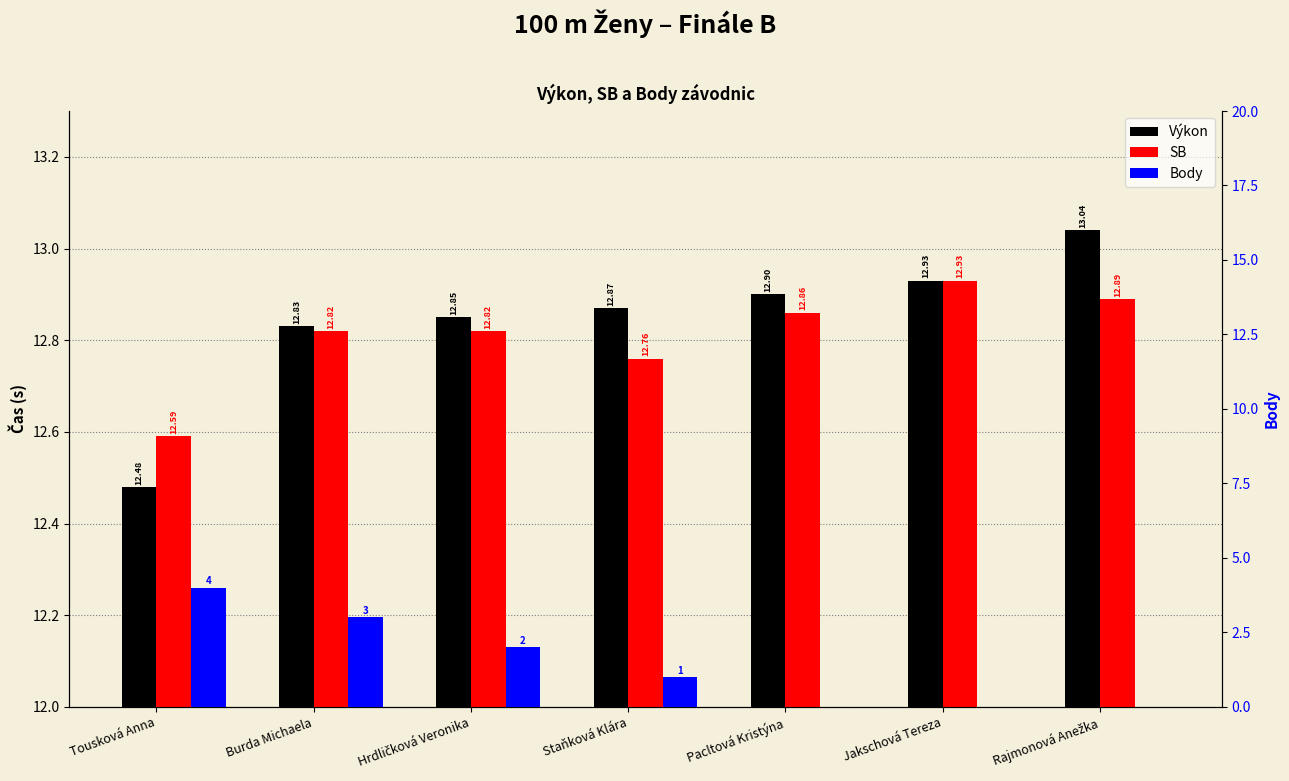

List the series in order of their peak value, lowest first.

Body, SB, Výkon